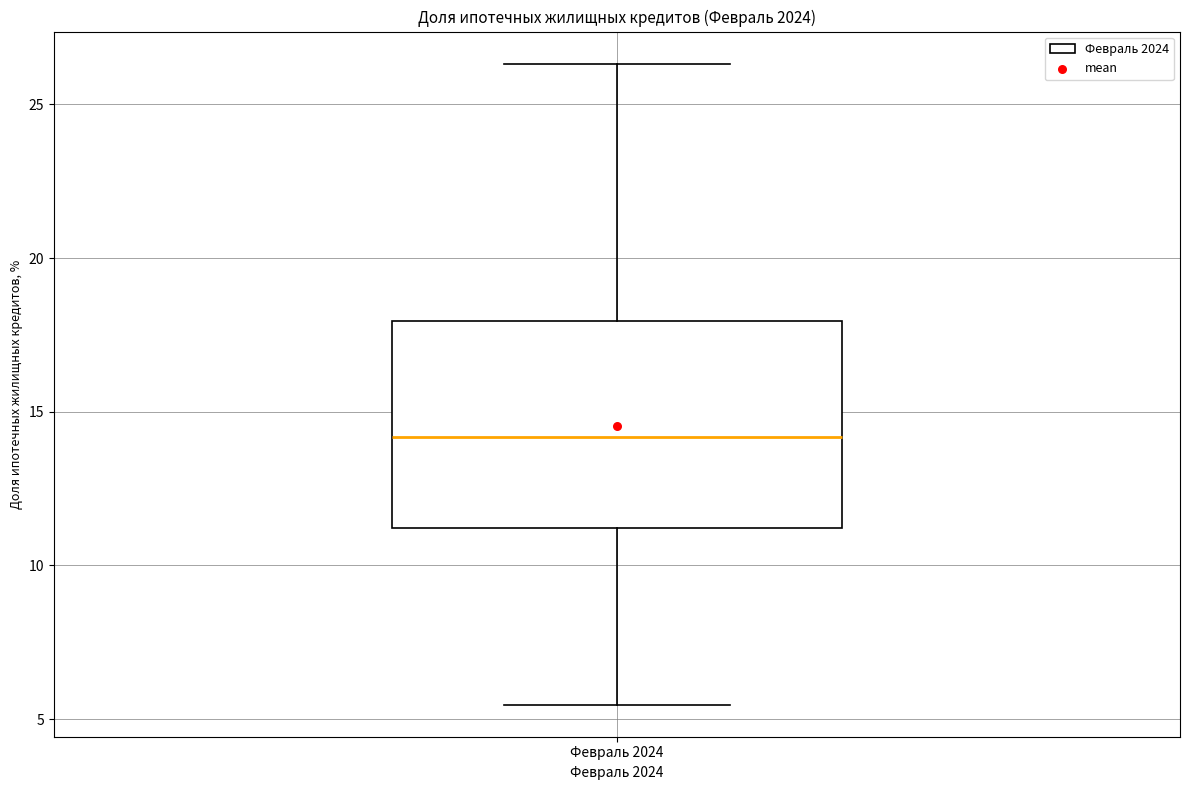

Transcribe this box plot: give where the median line is, the range the box spans, and where the two whiskers end, as read against the y-axis. The values are not printed on the chart, so give them approximately, as read against the axis.

median 14.0, box 11.0 to 18.0, whiskers 5.5 to 26.5